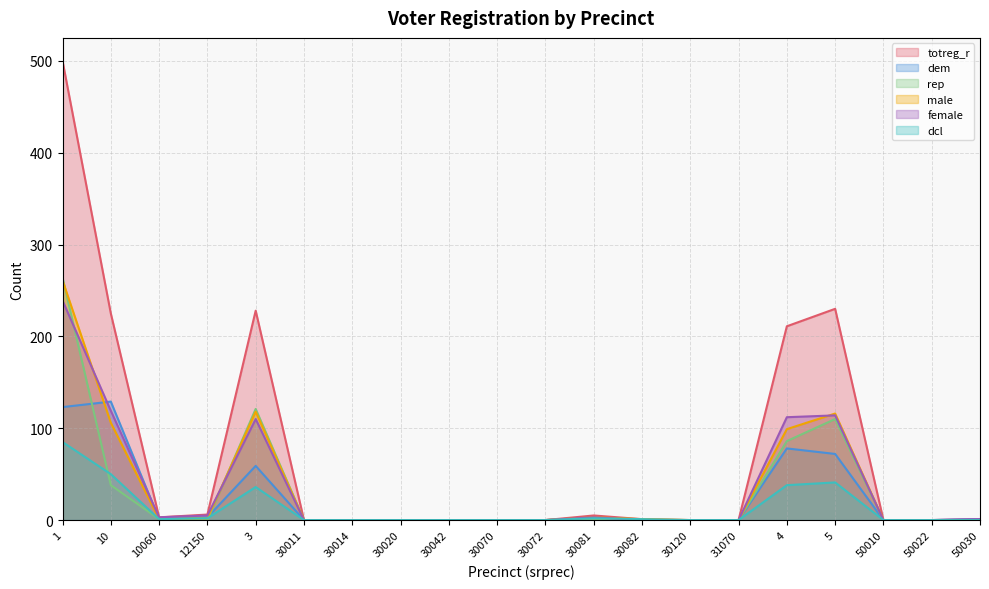

True or false: totreg_r and dem cross at least once.

False